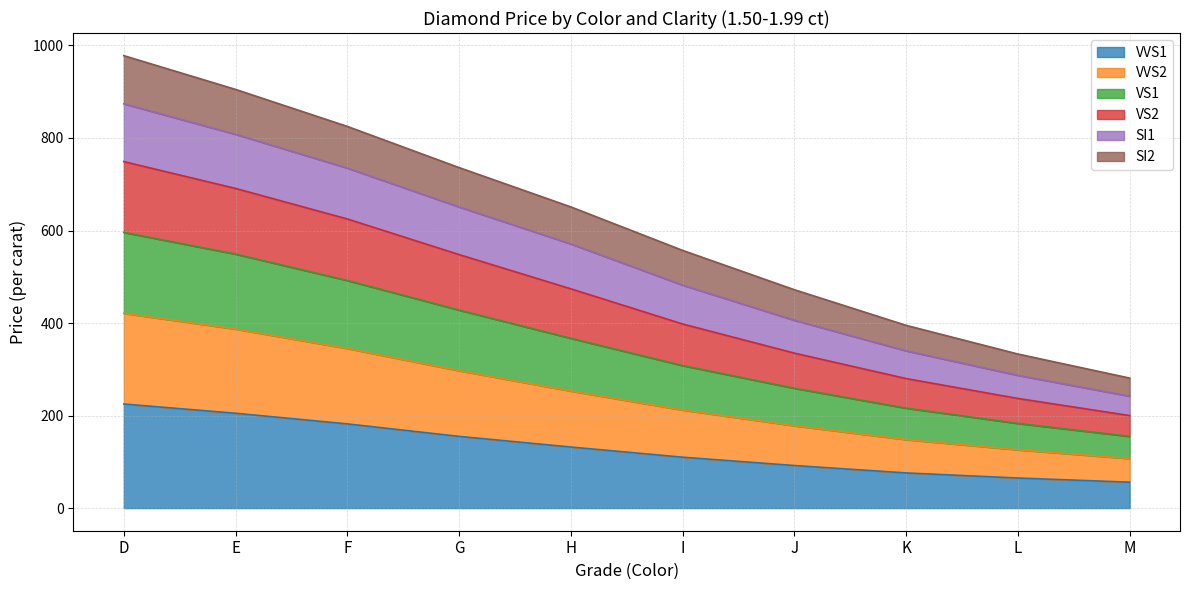

At which label does SI1 reach its minimum?

M